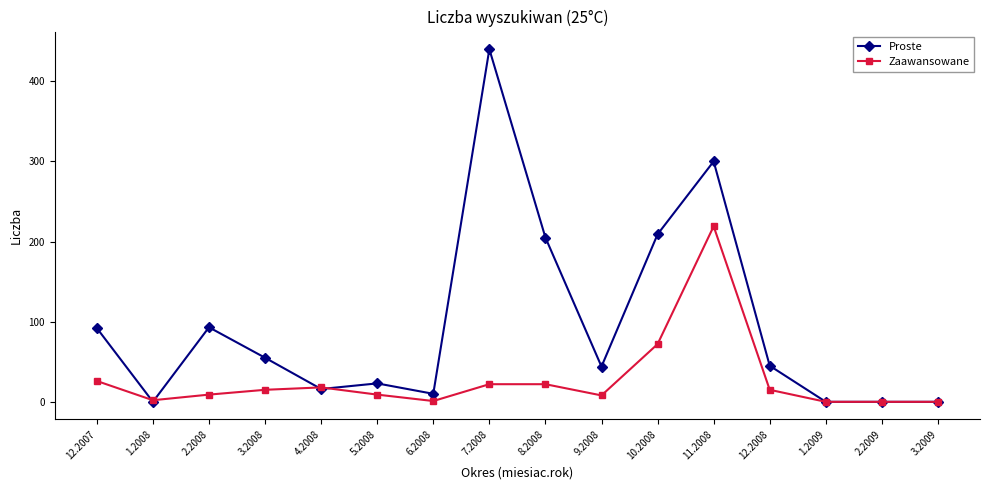

What is the sum of the Proste values at 11.2008 and 5.2008?

323